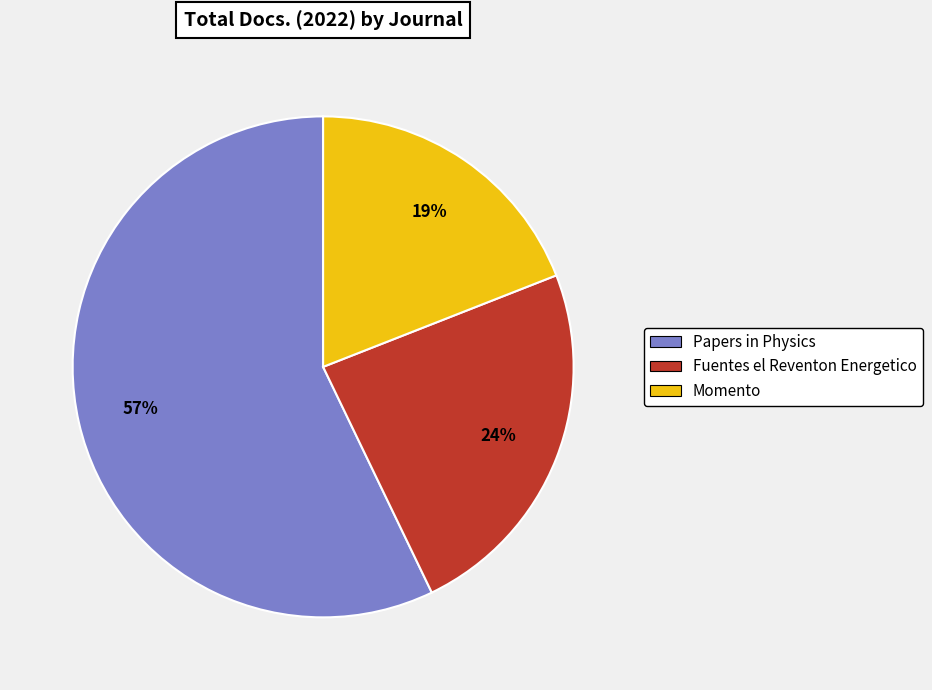

How many slices are in this pie chart?

3